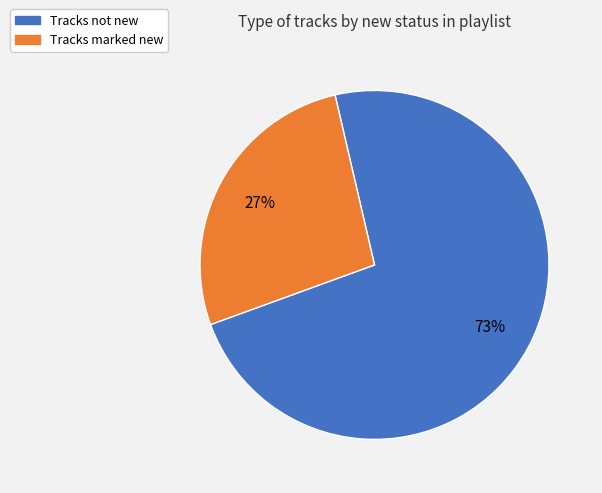

How many segments does this pie chart have?

2